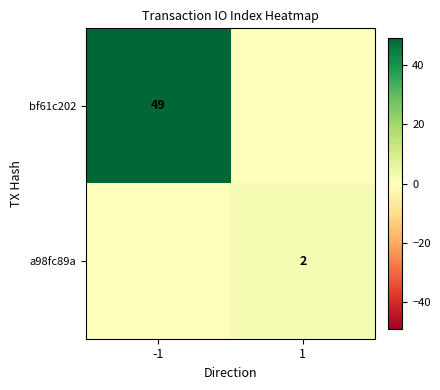

The value of bf61c202 at -1 is 86. True or false?

False